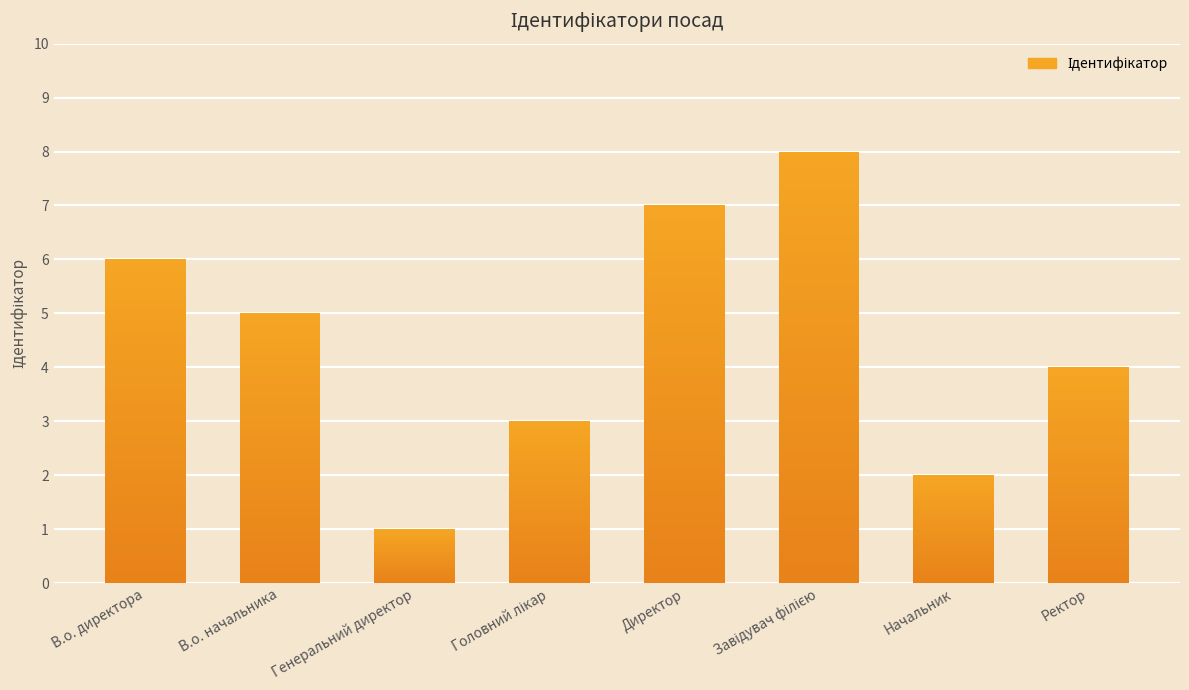

What is the value of the 6th bar from the left?

8